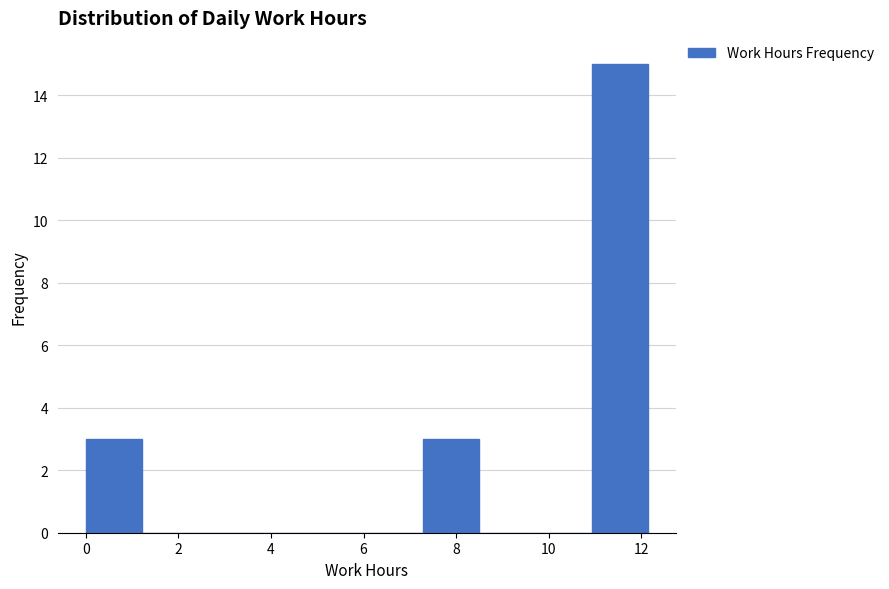

How tall is the bar that spans 7.2 to 8.4 on the x-axis? Neither the bar edges nor the heights are printed on the chart, so give them approximately, as read against the axes.

3